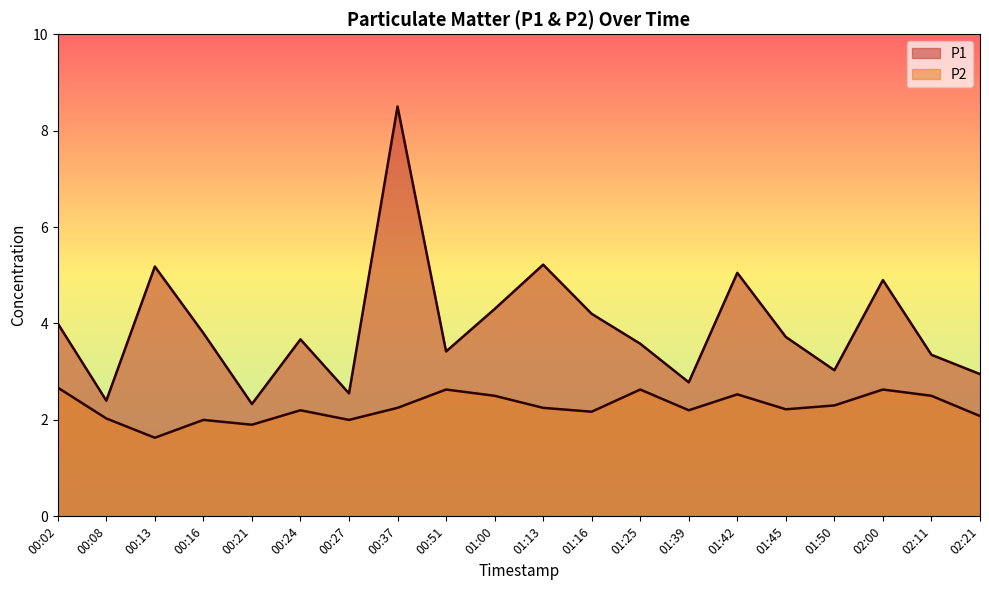

How many values in the P2 series exceed 2?

16